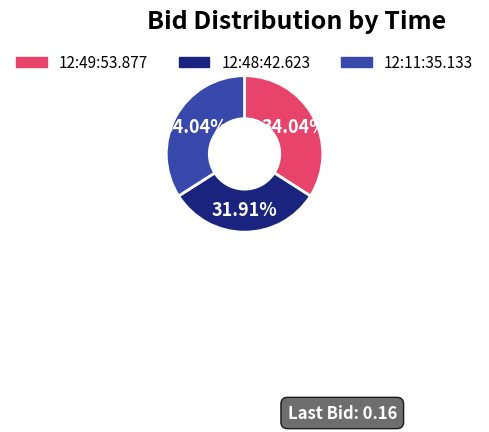

Is there a majority slice in this chart?

No